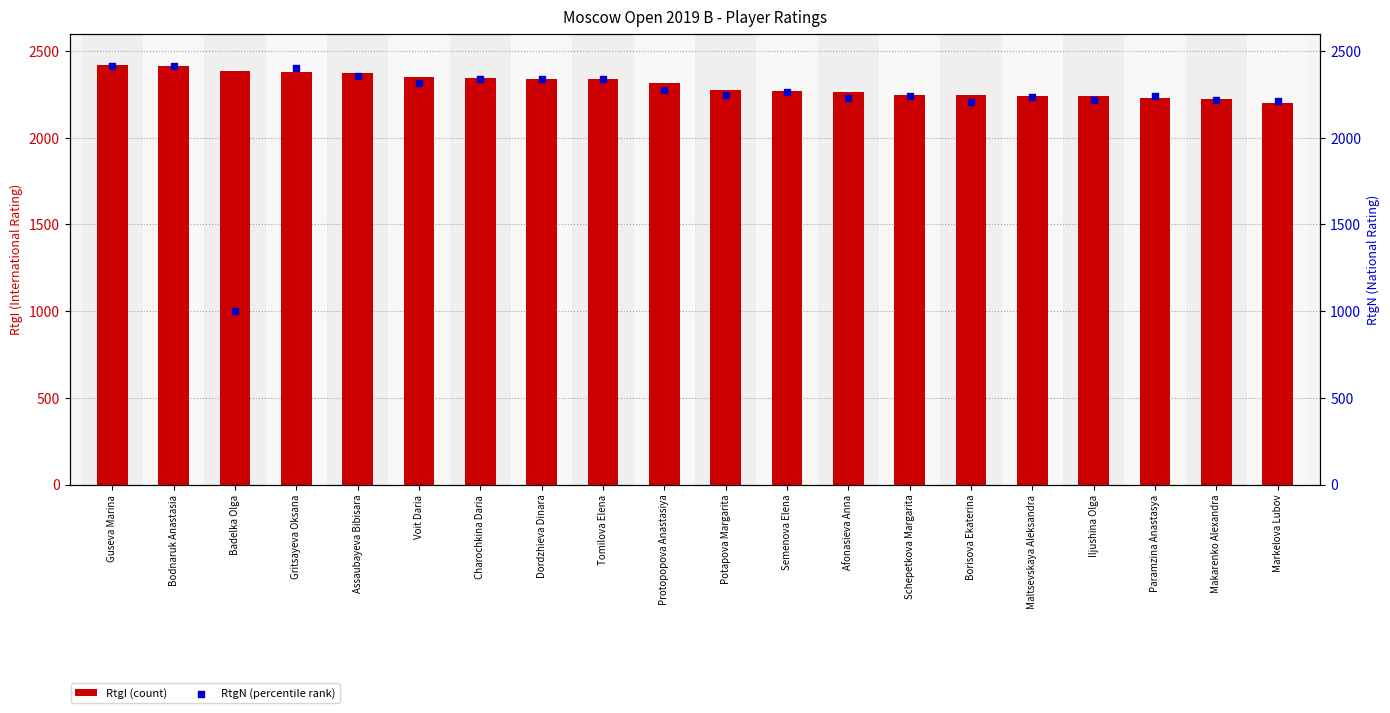

Which series has the largest Y range (max minus min)?

RtgN